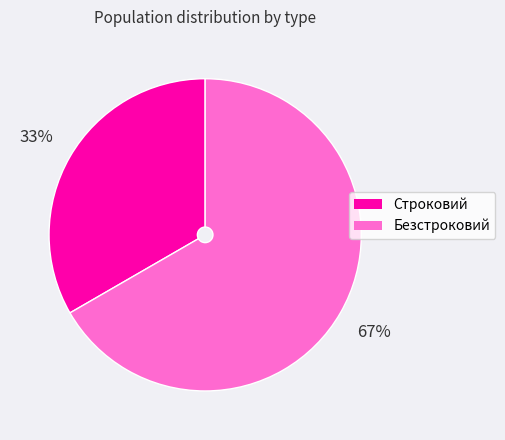

Count the number of slices in the pie.

2